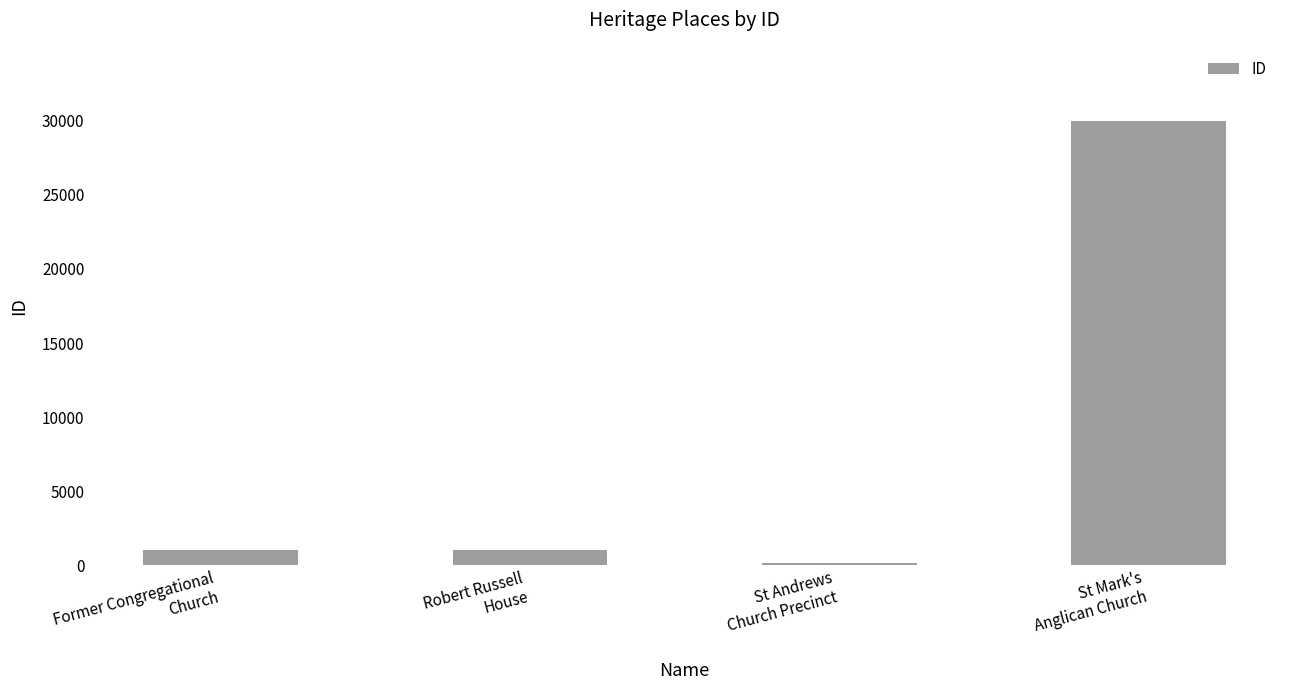

Which category has the highest value across all series?

St Mark's
Anglican Church